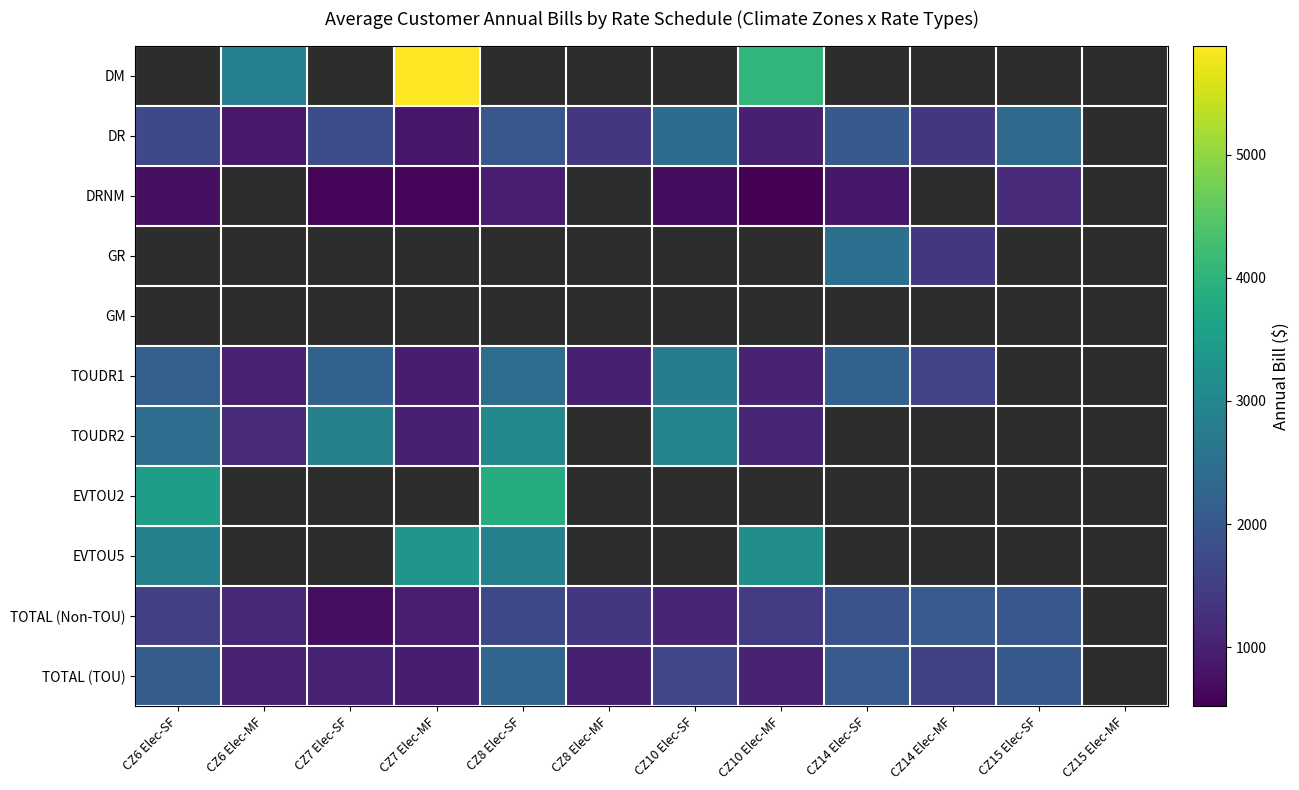

Where is DR nearest to the value 1624?

CZ6 Elec-SF